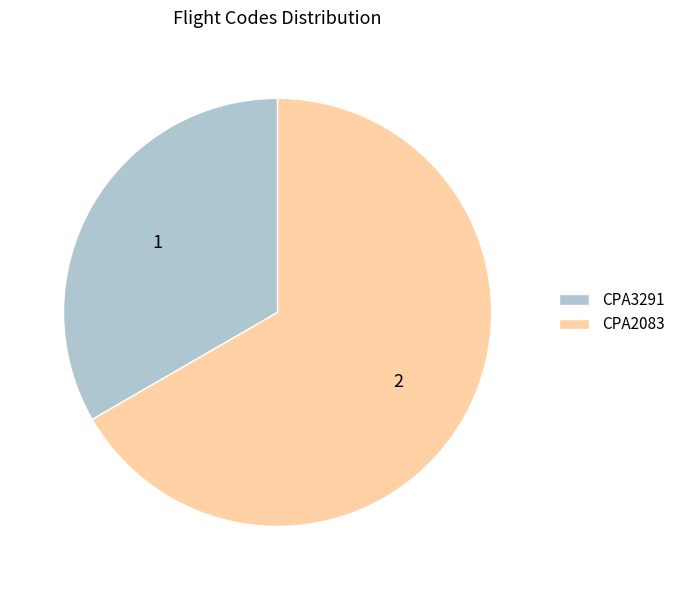

How many segments does this pie chart have?

2